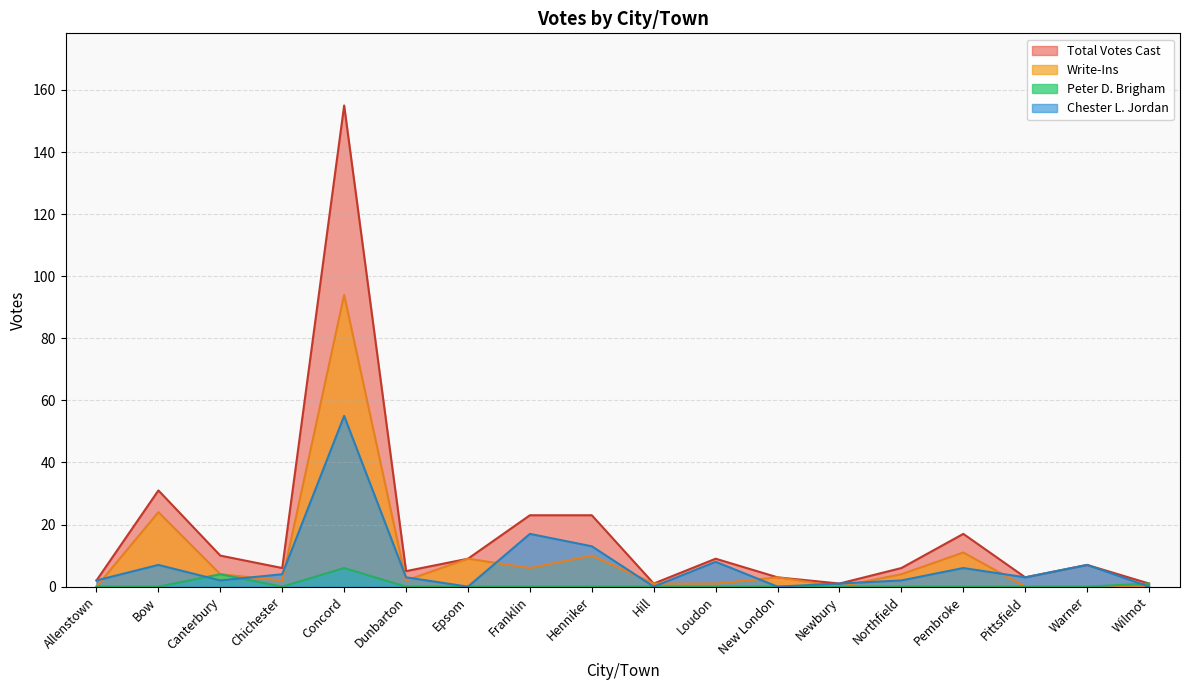

How many positive values does the Chester L. Jordan series have?

14